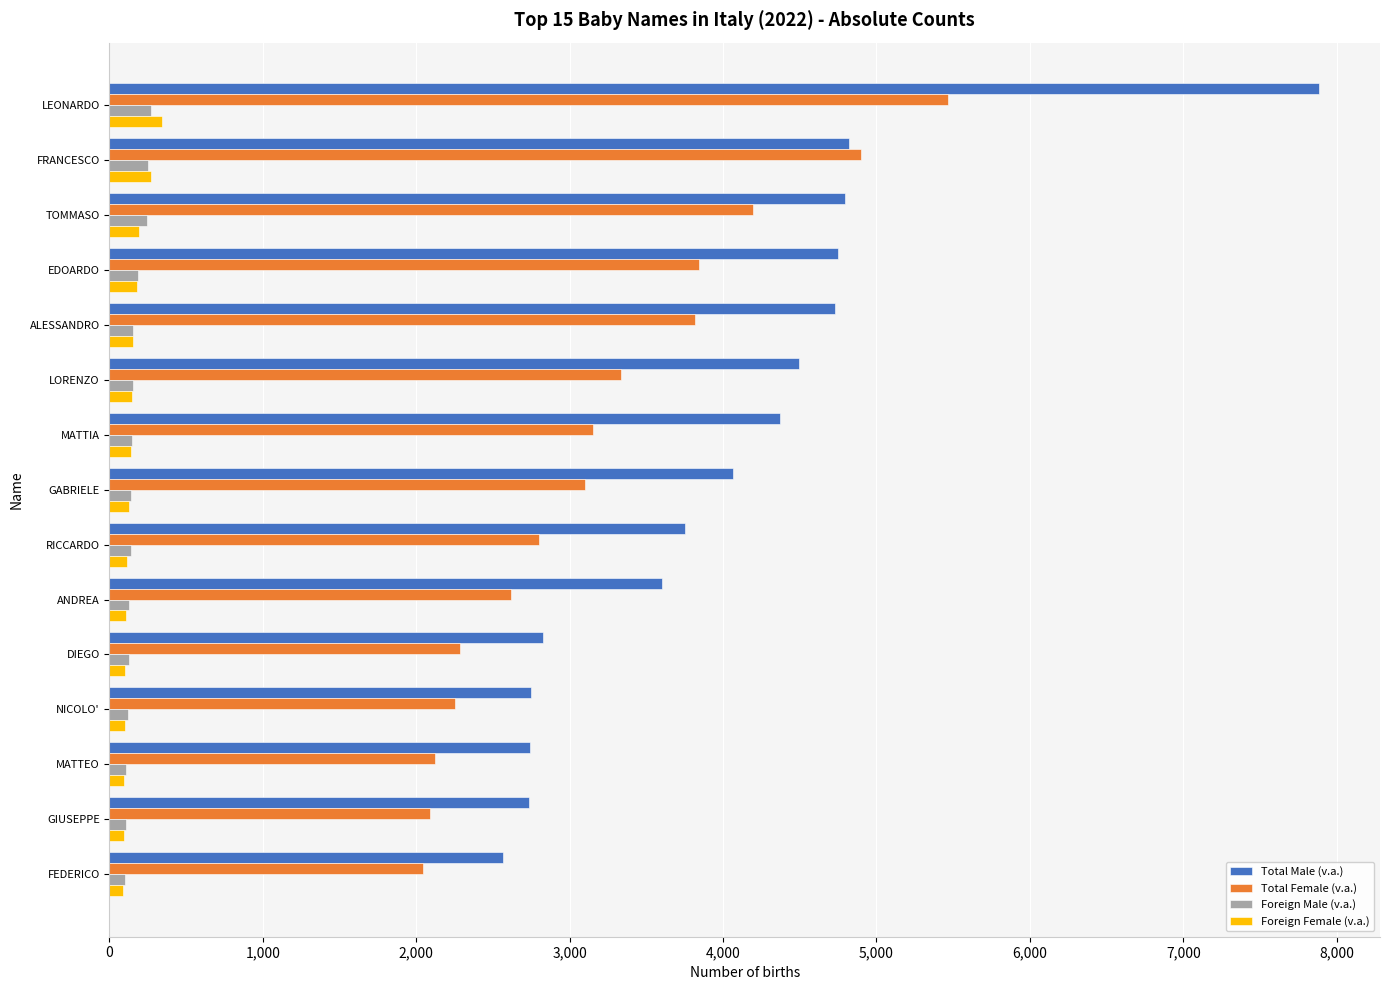

What is the greatest value displayed?

7888